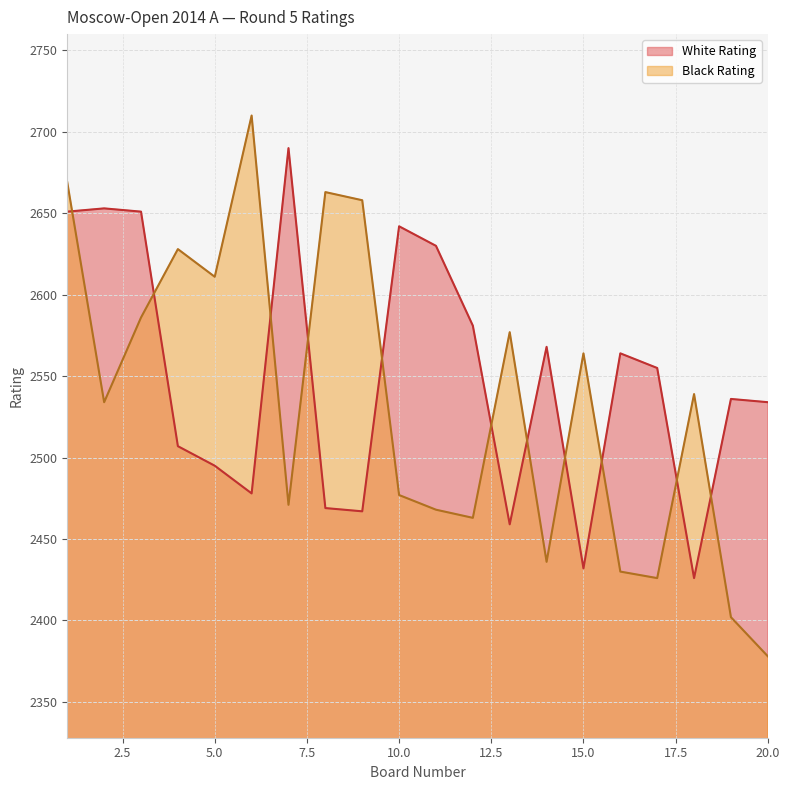

Reading left to right, list all the values displayed in this chart.

White Rating: 1=2651	2=2653	3=2651	4=2507	5=2495	6=2478	7=2690	8=2469	9=2467	10=2642	11=2630	12=2581	13=2459	14=2568	15=2432	16=2564	17=2555	18=2426	19=2536	20=2534
Black Rating: 1=2669	2=2534	3=2586	4=2628	5=2611	6=2710	7=2471	8=2663	9=2658	10=2477	11=2468	12=2463	13=2577	14=2436	15=2564	16=2430	17=2426	18=2539	19=2402	20=2378